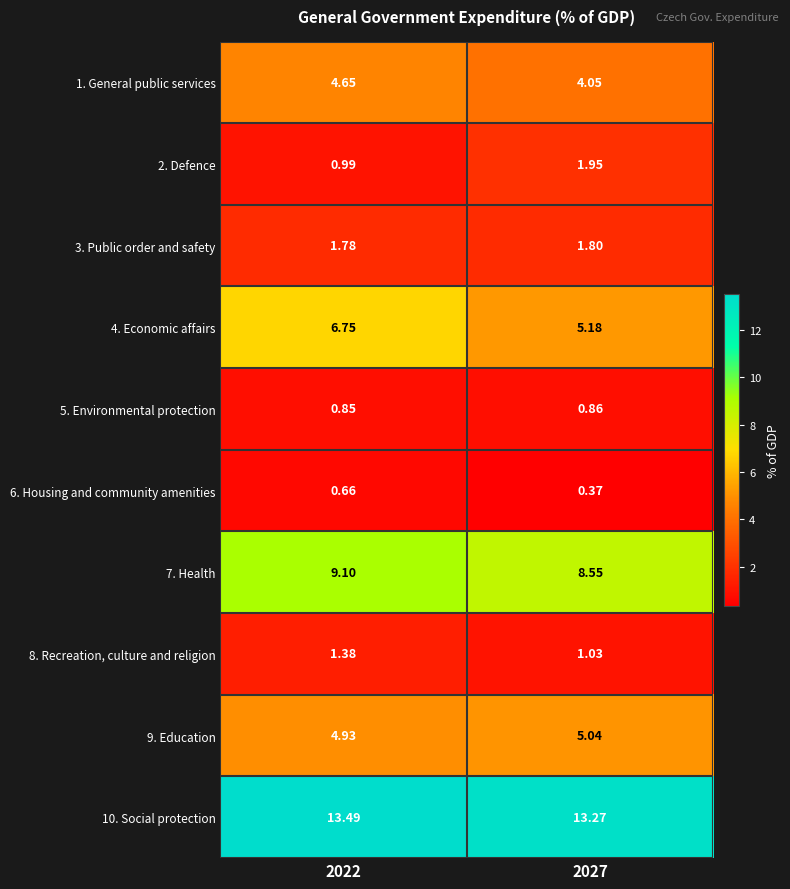

Rank the series at 2022 from lowest to highest value.

6. Housing and community amenities, 5. Environmental protection, 2. Defence, 8. Recreation, culture and religion, 3. Public order and safety, 1. General public services, 9. Education, 4. Economic affairs, 7. Health, 10. Social protection